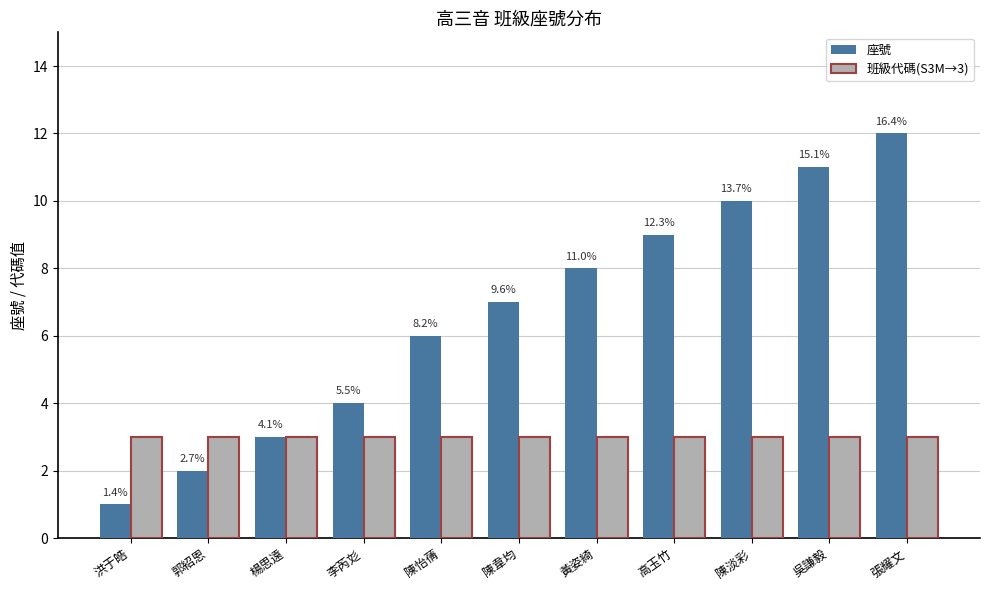

Where is 座號 nearest to the value 6?

陳怡蒨